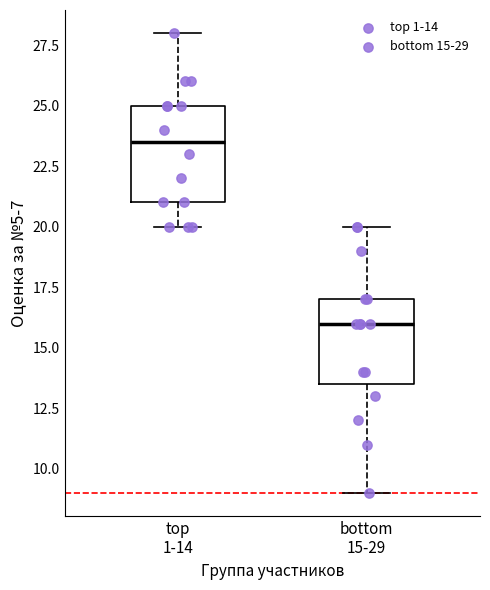

Which box is the tallest, from its lower edge to its upper edge?

top 1-14